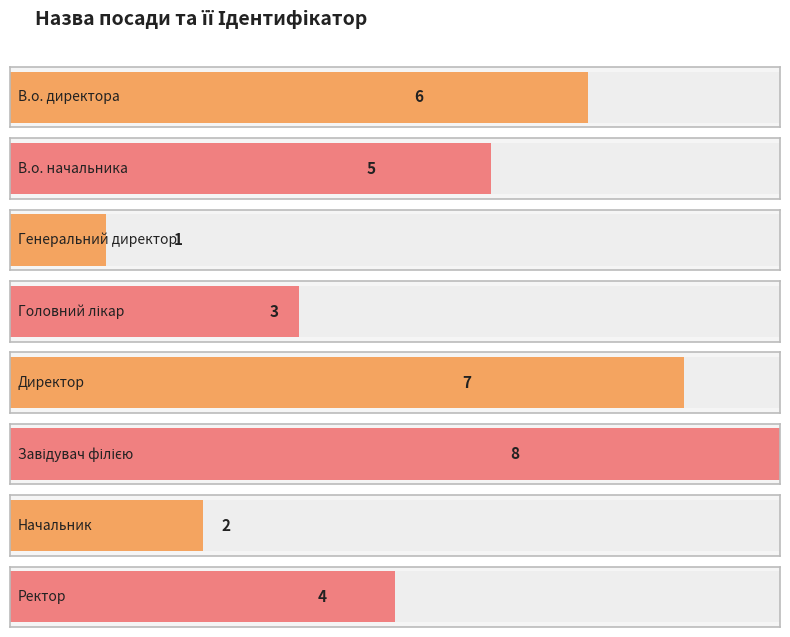

Is it true that the value at Генеральний директор is 1?

False